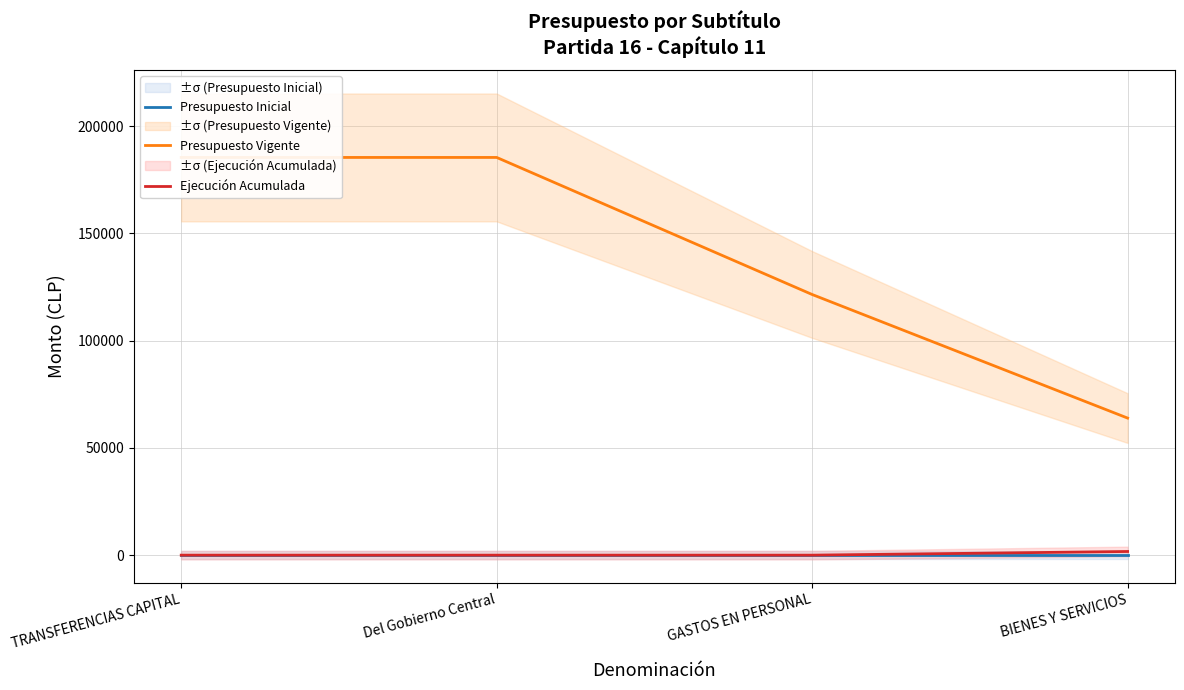

How many lines are shown in the chart?

3